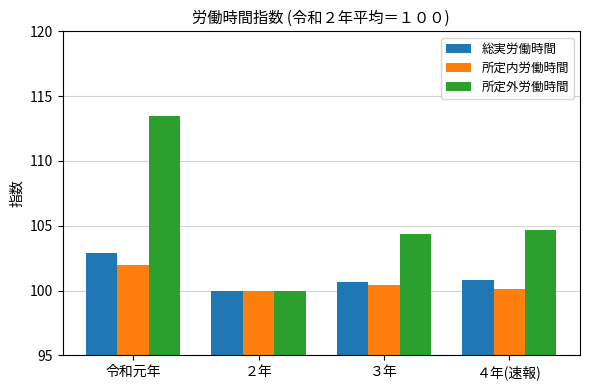

What is the value of the 所定内労働時間 bar at the 1st from the left?

102.0